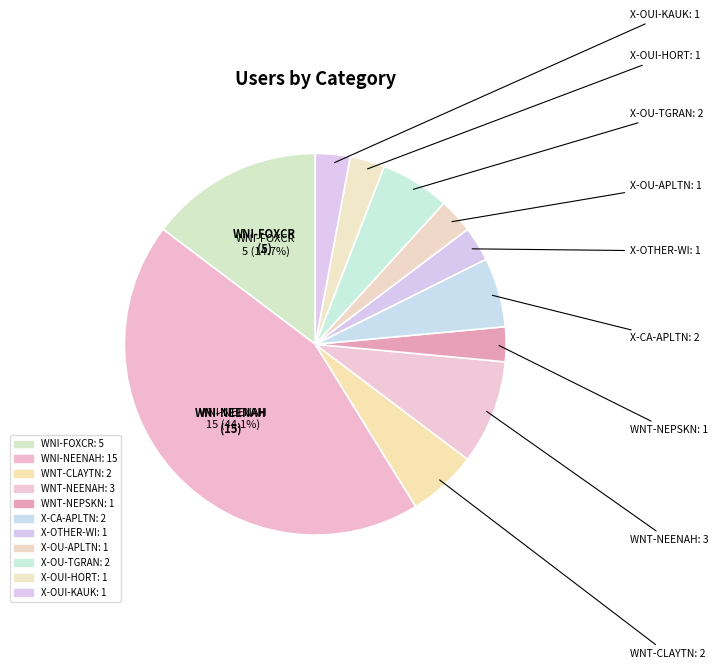

How many segments does this pie chart have?

11